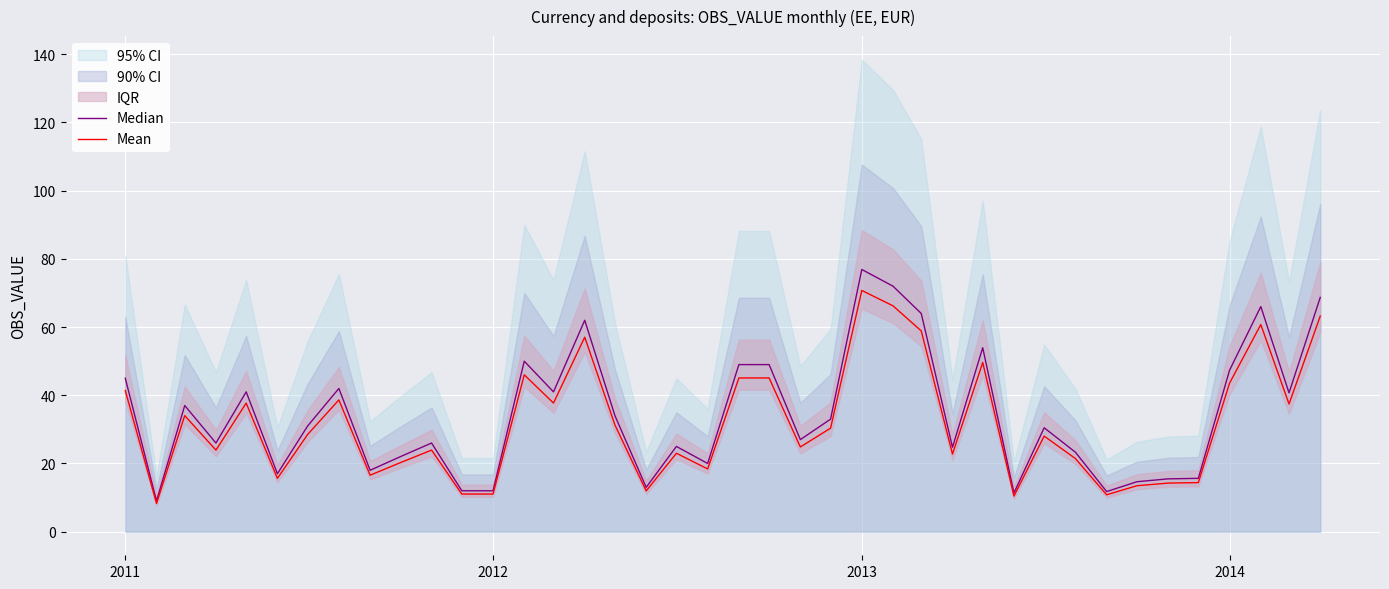

What is the maximum value for Mean?

70.7